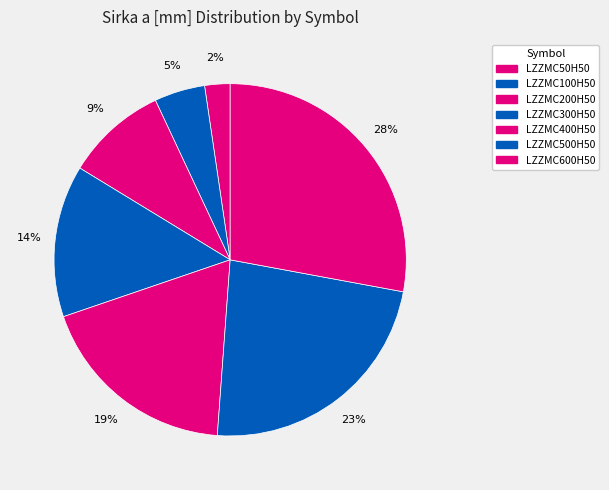

Is it true that LZZMC50H50 is 2% of the pie?

True